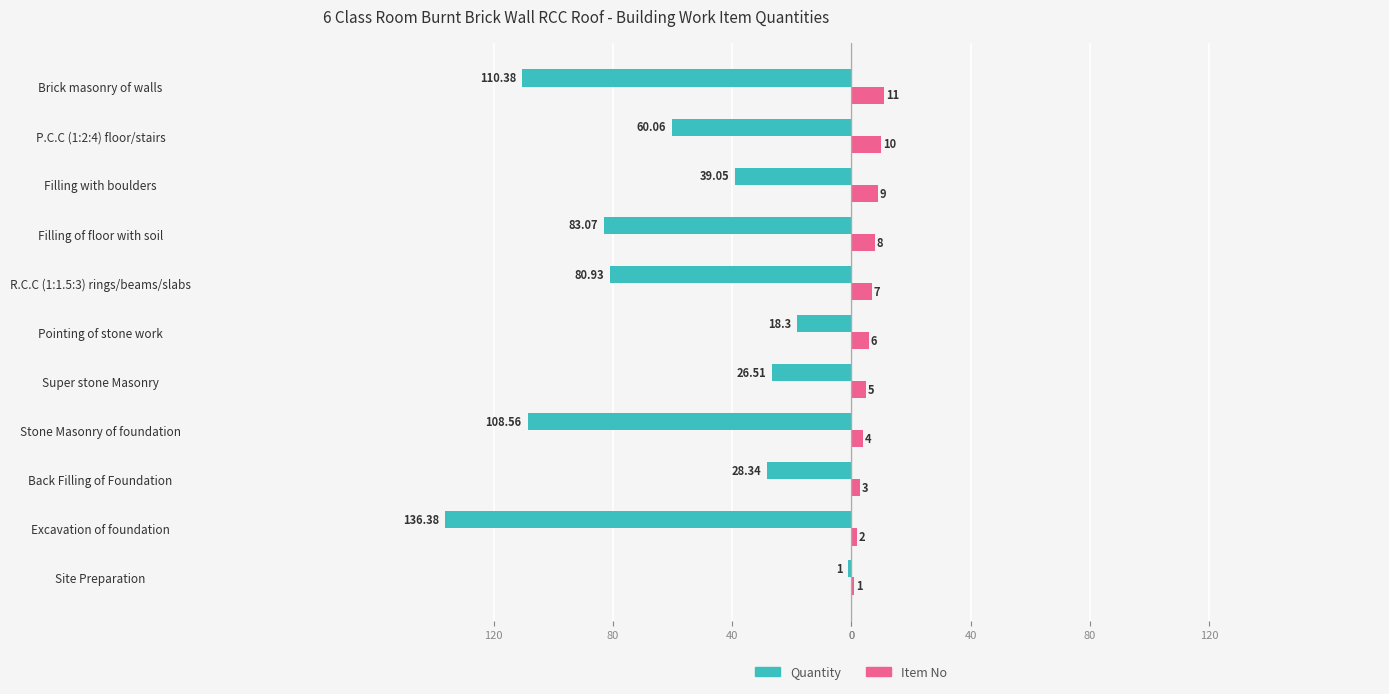

What are all the series names shown in the legend?

Quantity, Item No